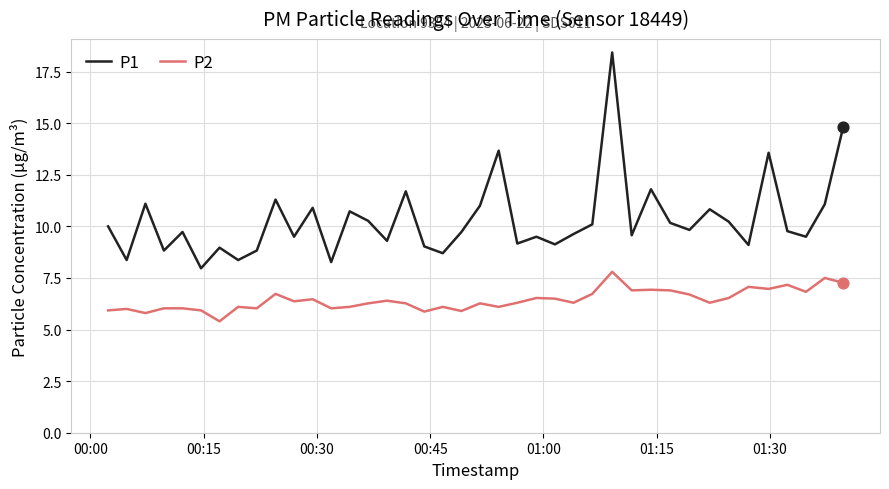

Which series has the widest spread of values?

P1